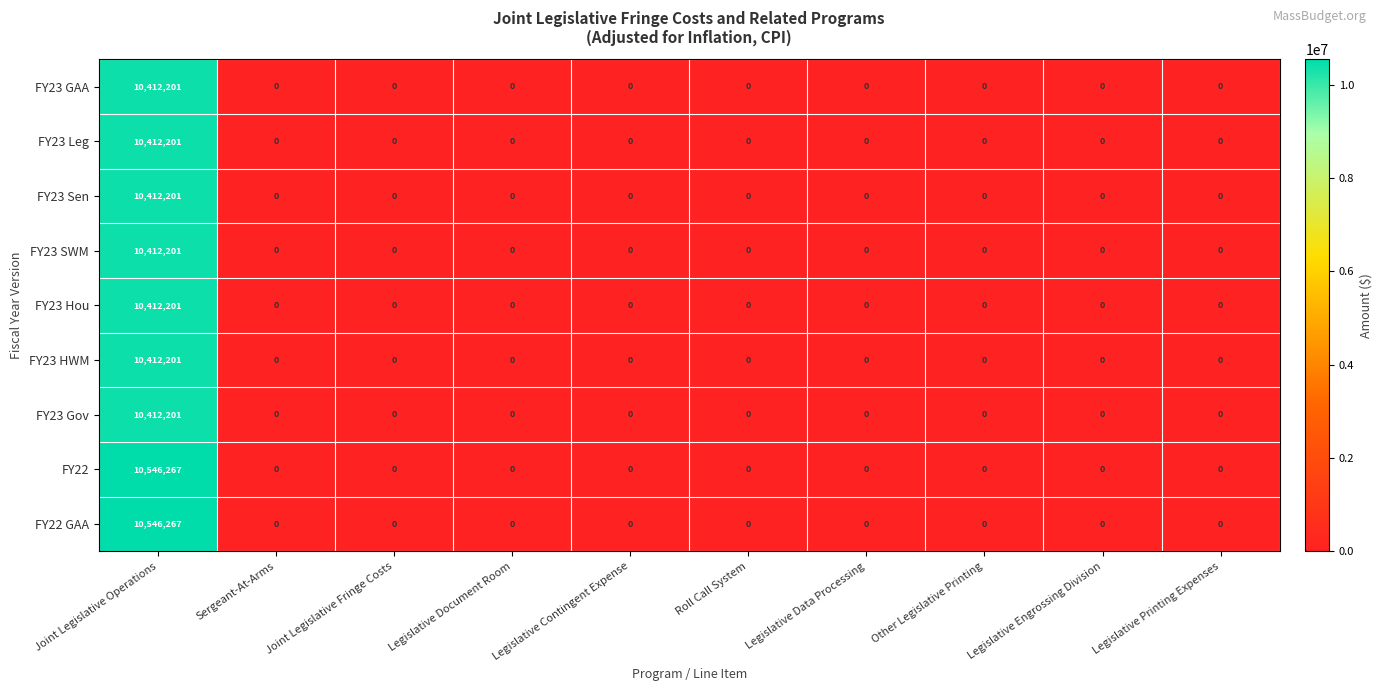

Count the number of data series in this chart.

9